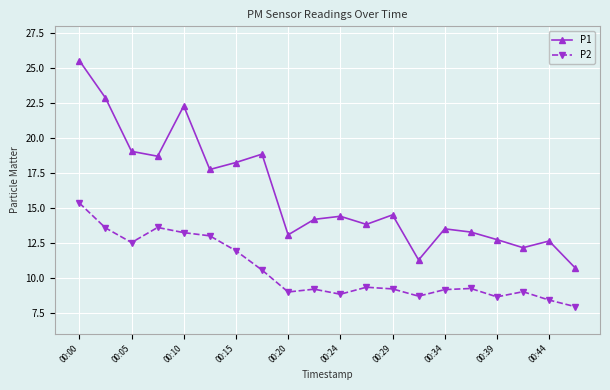

True or false: P1 and P2 intersect in this chart.

False